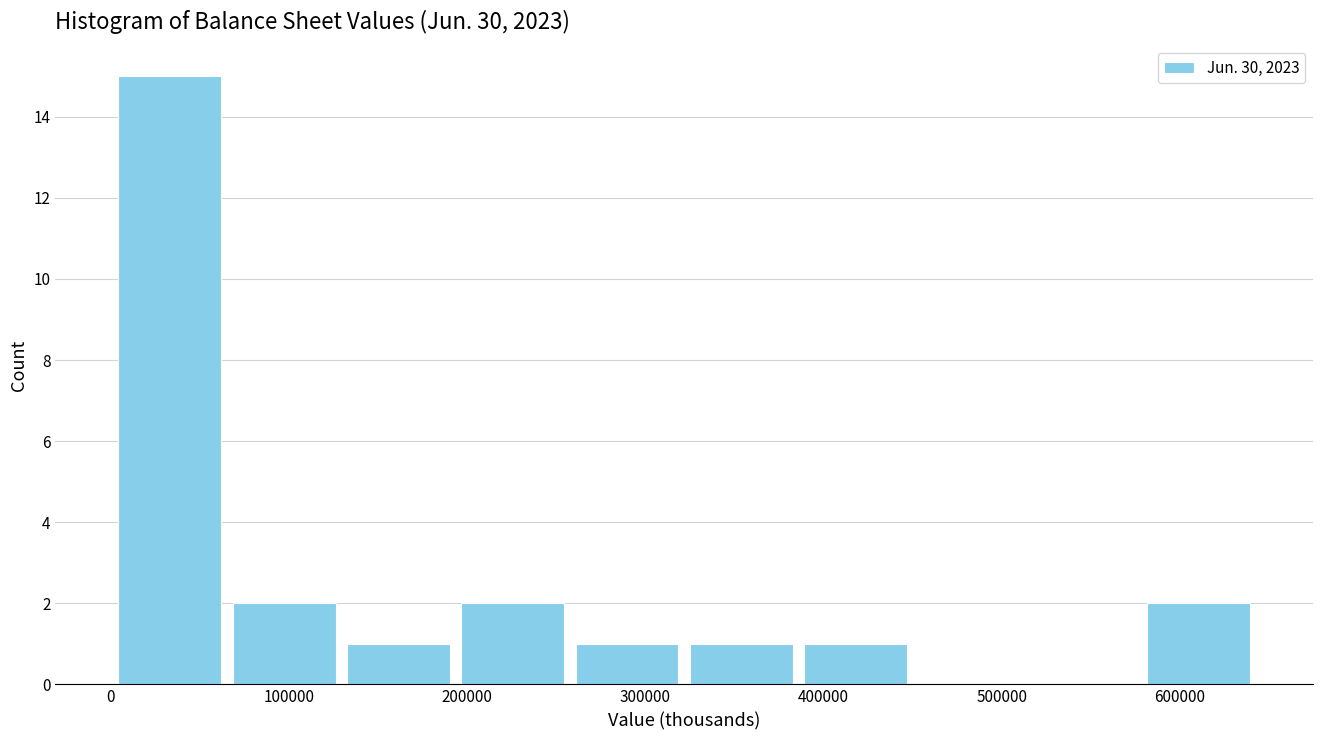

Reading left to right, list every bar in this chart as the range it spans on the x-axis followed by its height. Neither the bar edges nor the heights are printed on the chart, so give them approximately, as read against the axes.

0 to 70000: 15
70000 to 130000: 2
130000 to 190000: 1
190000 to 260000: 2
260000 to 320000: 1
320000 to 390000: 1
390000 to 450000: 1
450000 to 510000: 0
510000 to 580000: 0
580000 to 640000: 2